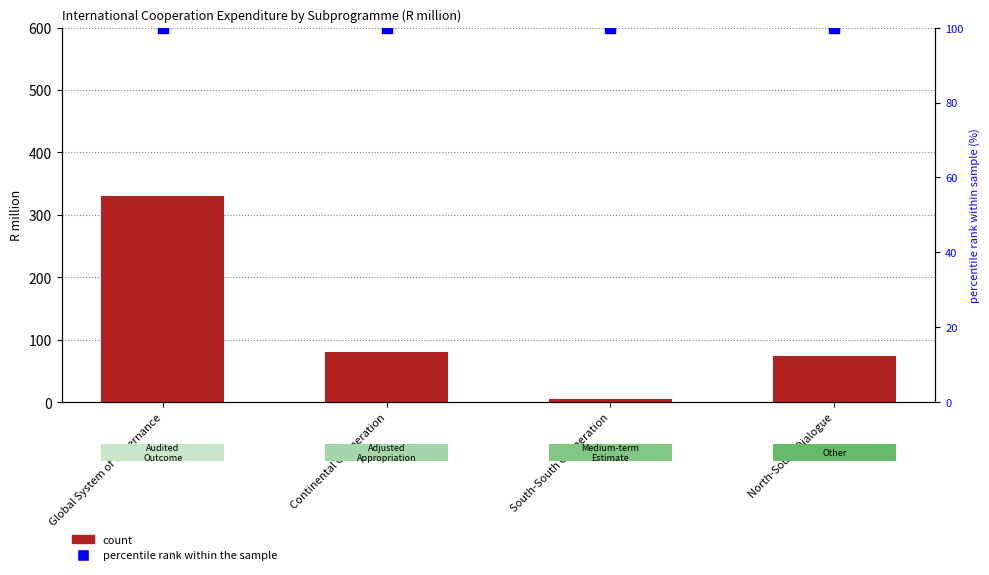

Which series has the largest total across all categories?

count